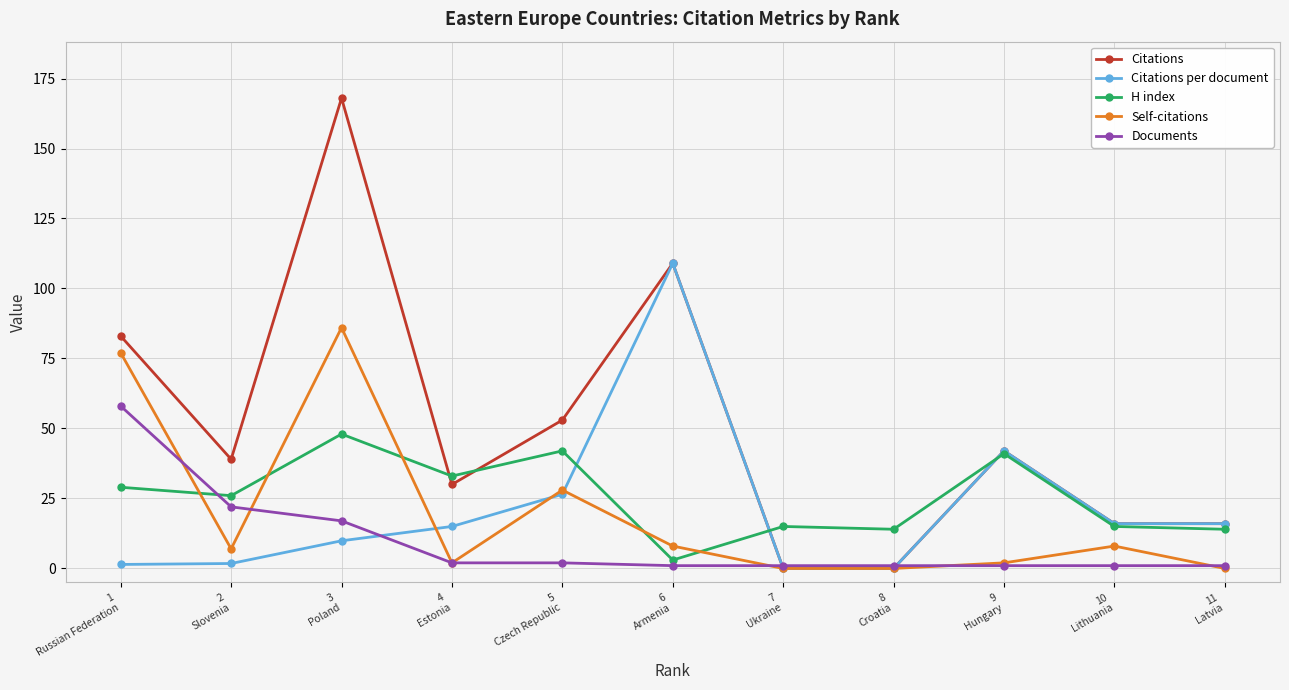

What position from the left is 4
Estonia?

4